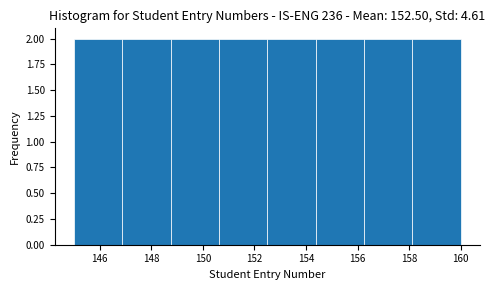

Reading left to right, transcribe this chart: for each bar, give the range it covers on the x-axis and its height. Neither the bar edges nor the heights are printed on the chart, so give them approximately, as read against the axes.

145.0 to 146.8: 2
146.8 to 148.8: 2
148.8 to 150.6: 2
150.6 to 152.6: 2
152.6 to 154.4: 2
154.4 to 156.2: 2
156.2 to 158.2: 2
158.2 to 160.0: 2